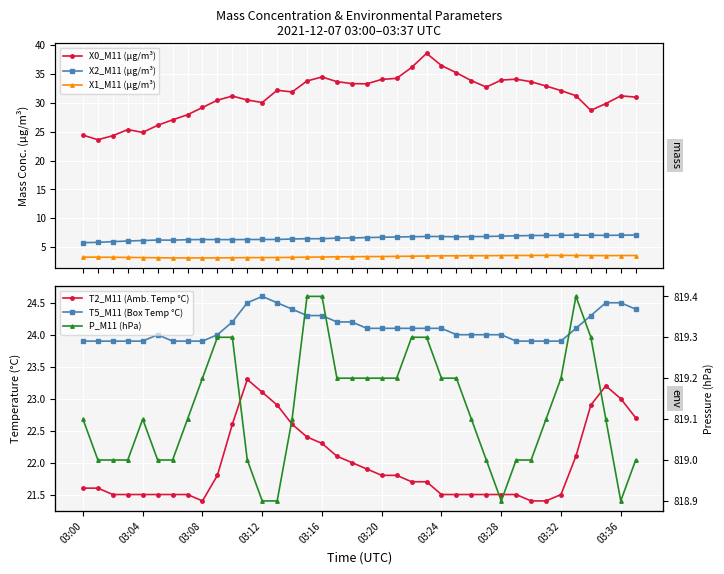

What are all the series names shown in the legend?

X0_M11 (μg/m³), X2_M11 (μg/m³), X1_M11 (μg/m³), T2_M11 (Amb. Temp °C), T5_M11 (Box Temp °C), P_M11 (hPa)